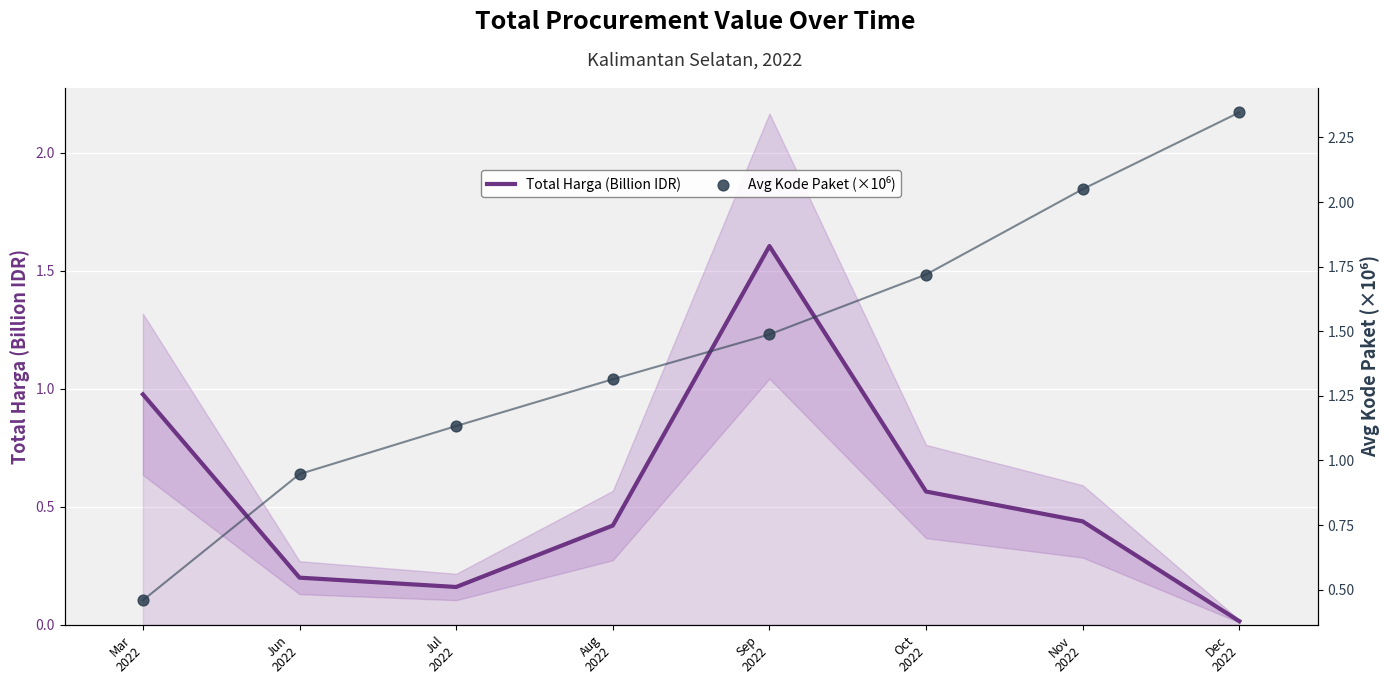

Which series has the largest total across all categories?

Avg Kode Paket (×10⁶)